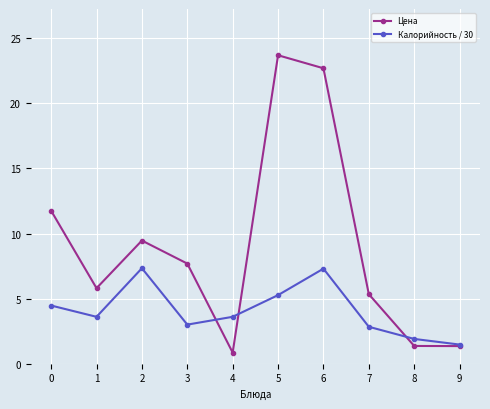

Is the value of Цена at 4 greater than the value of Калорийность / 30 at 8?

No